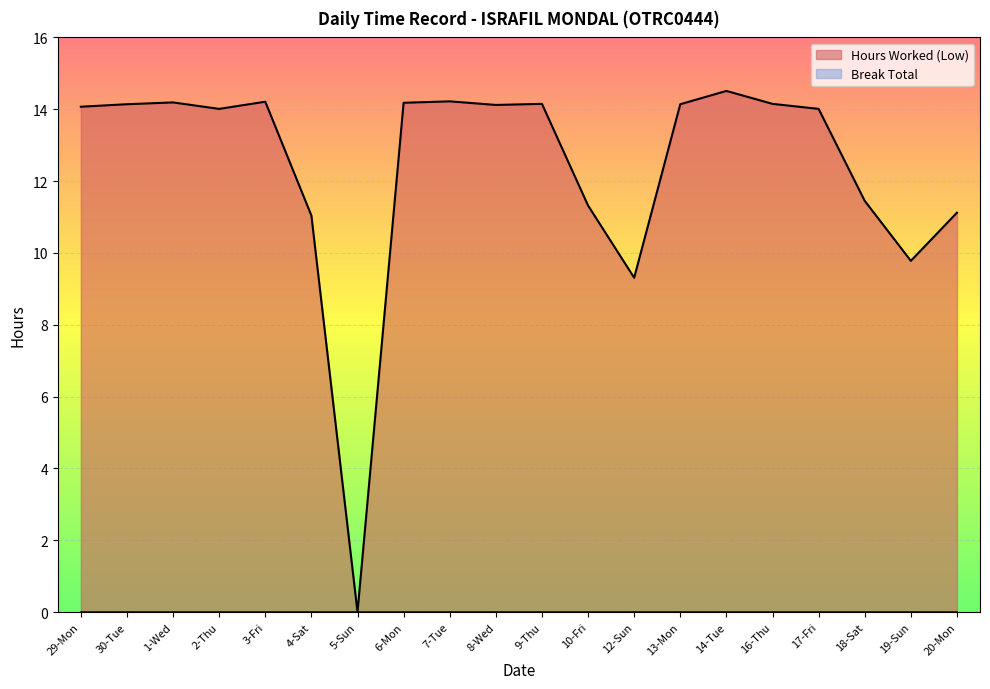

Does the chart display data point markers on the line(s)?

No